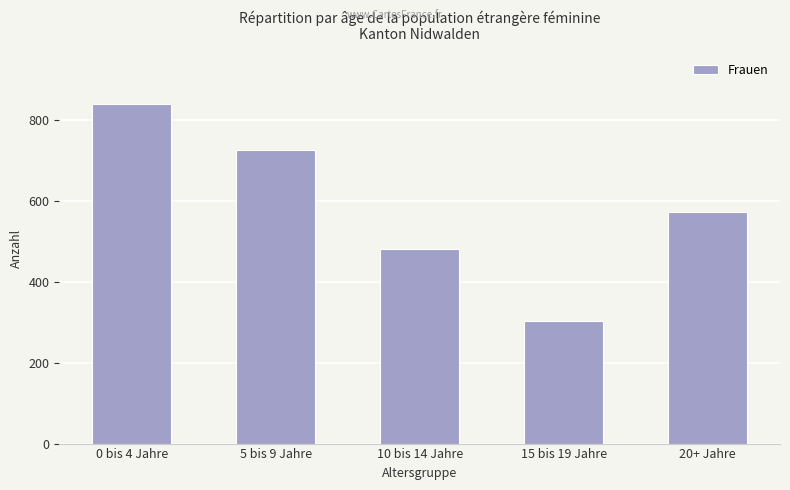

Which label corresponds to the smallest value in the chart?

15 bis 19 Jahre